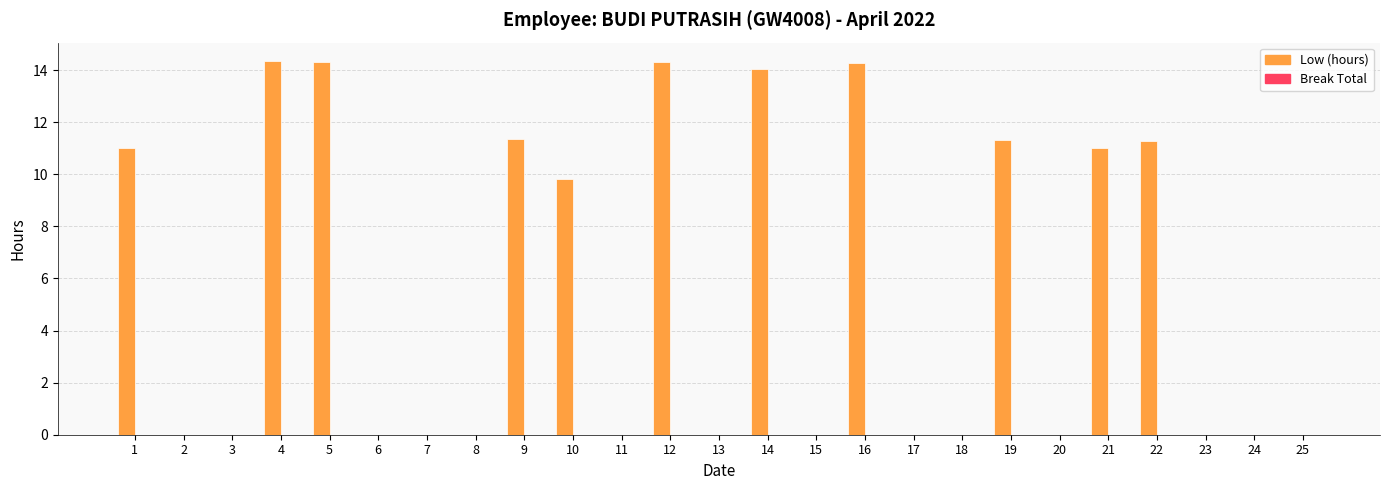

Are the bars horizontal?

No